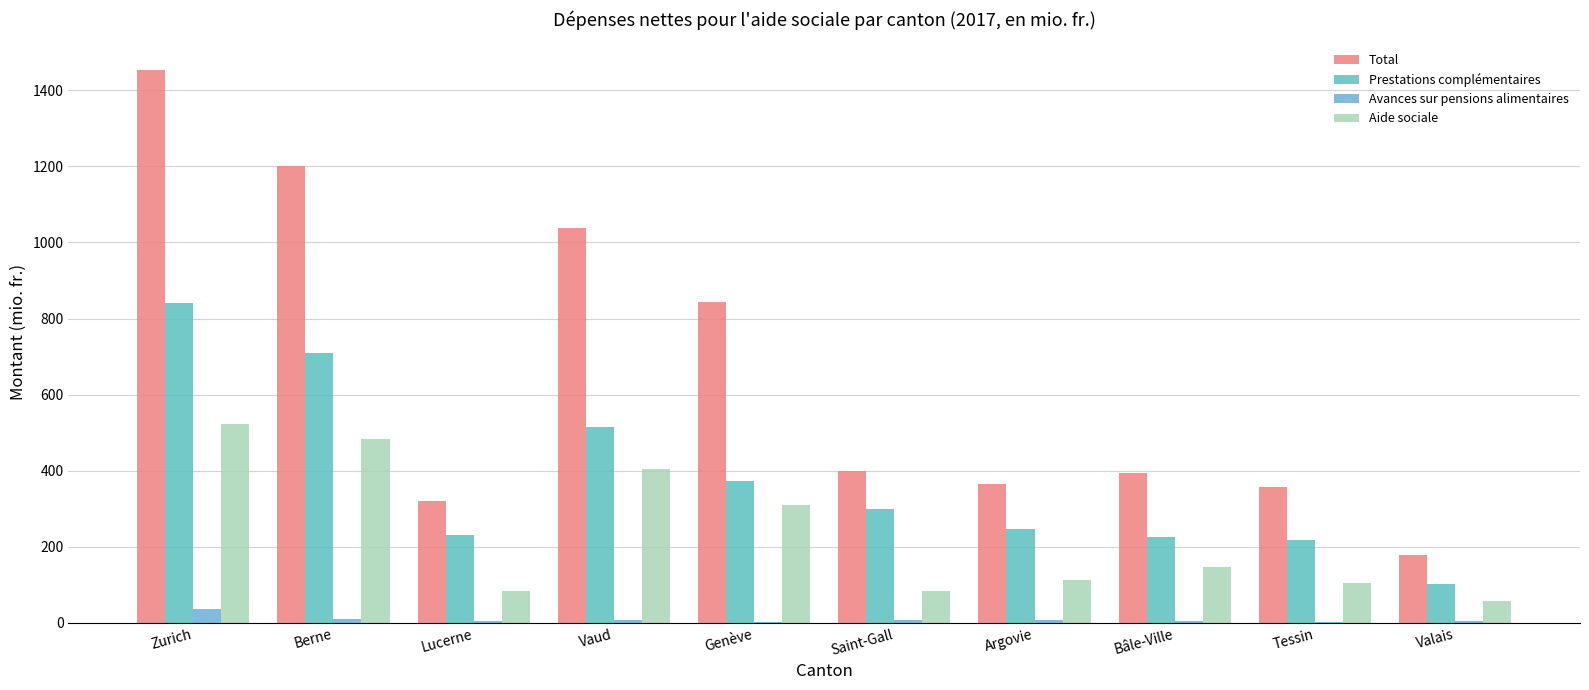

Is it true that Avances sur pensions alimentaires equals 2.6 at Tessin?

False